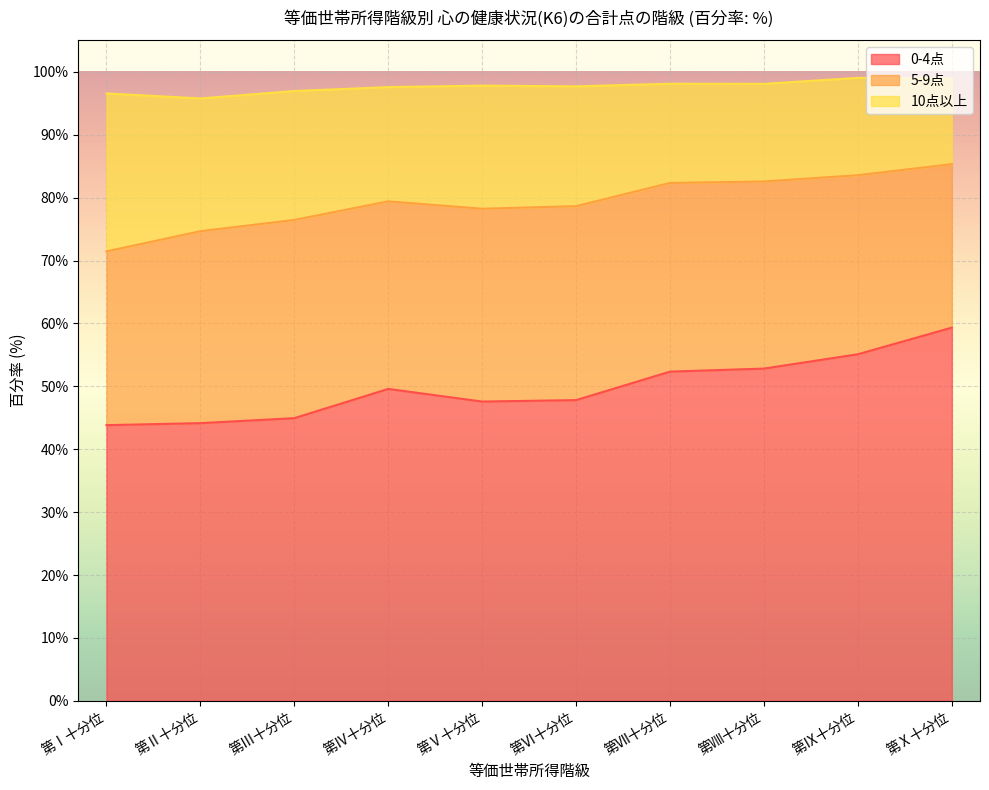

True or false: 0-4点 and 10点以上 cross at least once.

False